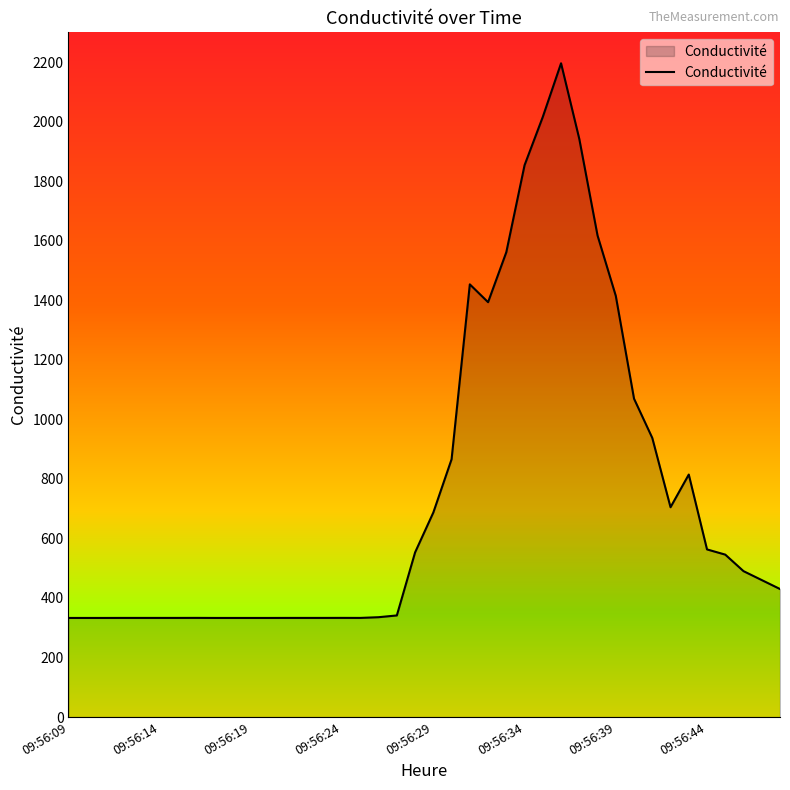

What is the minimum value shown in the chart?

332.8